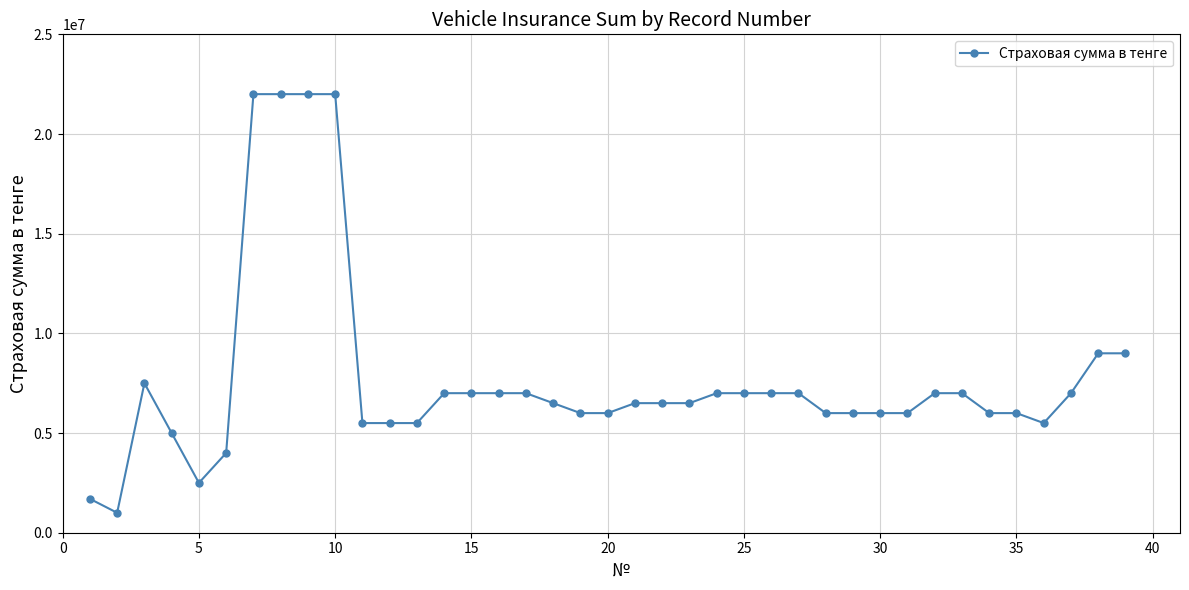

What is the difference between the second highest and minimum values?

21000000